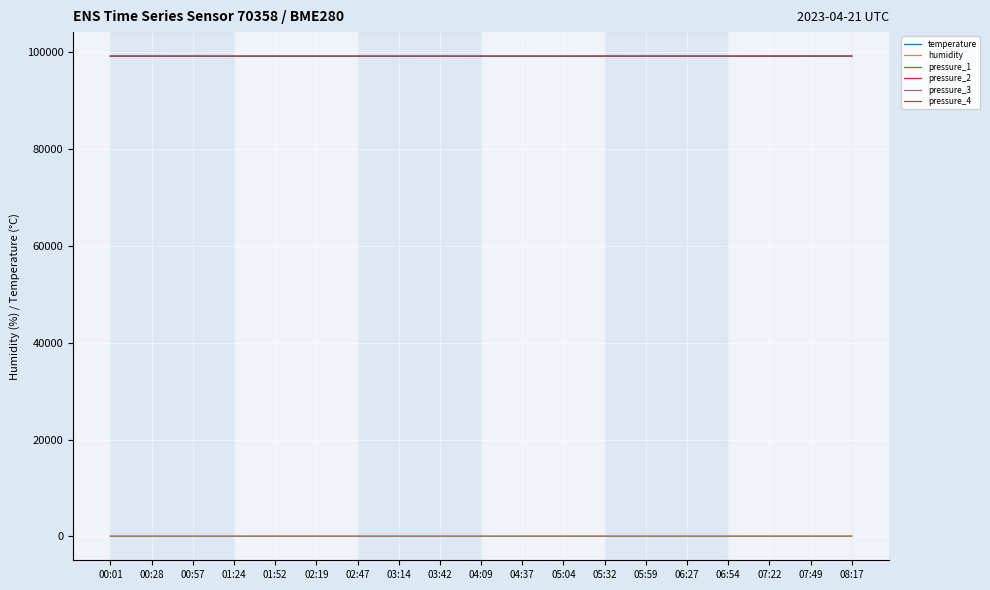

At how many categories does at least one series exceed 12306?

19